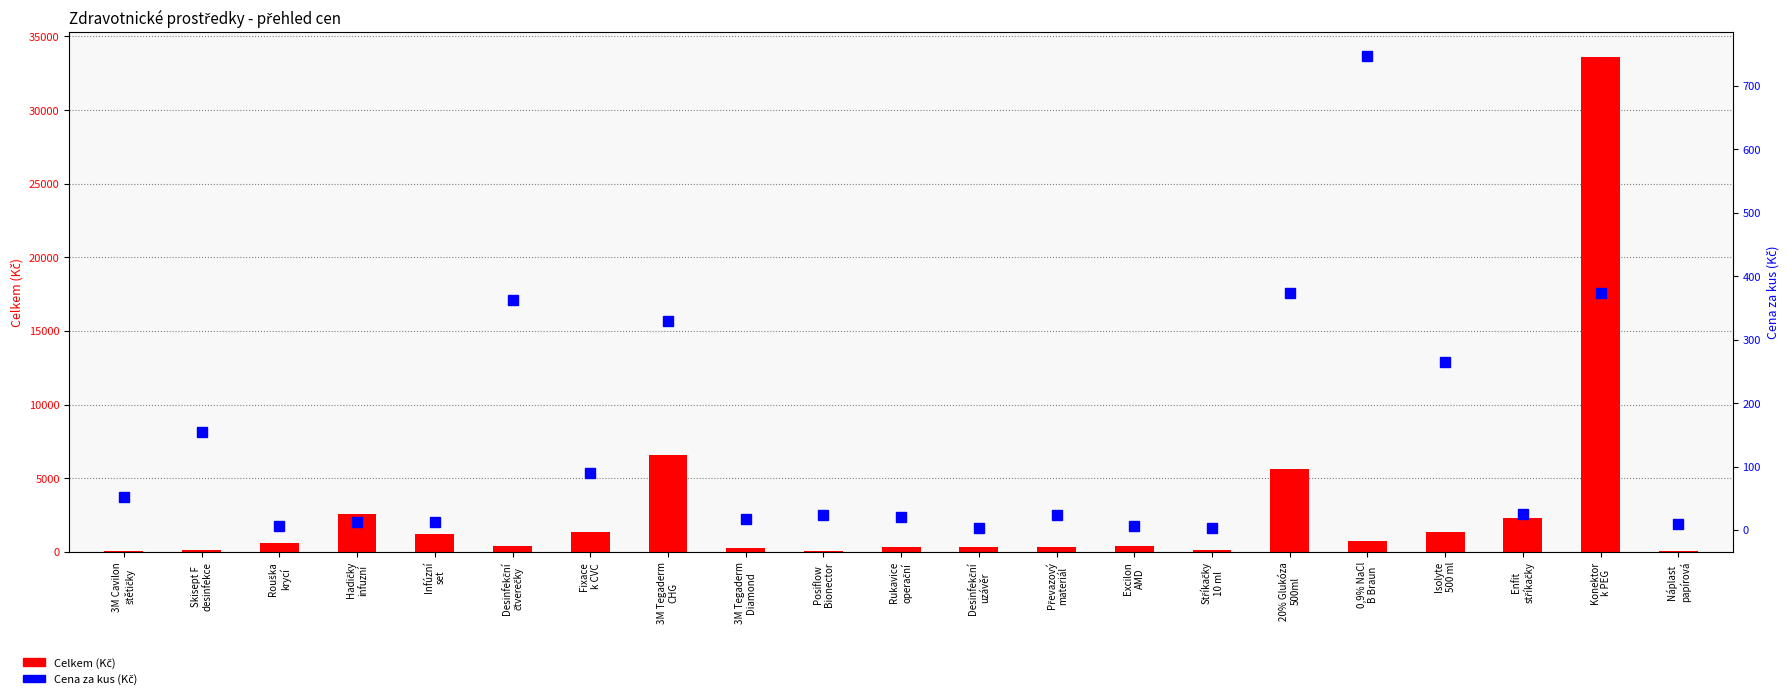

What is the approximate value of Celkem (Kč) at Skisept F
desinfekce?

154.1